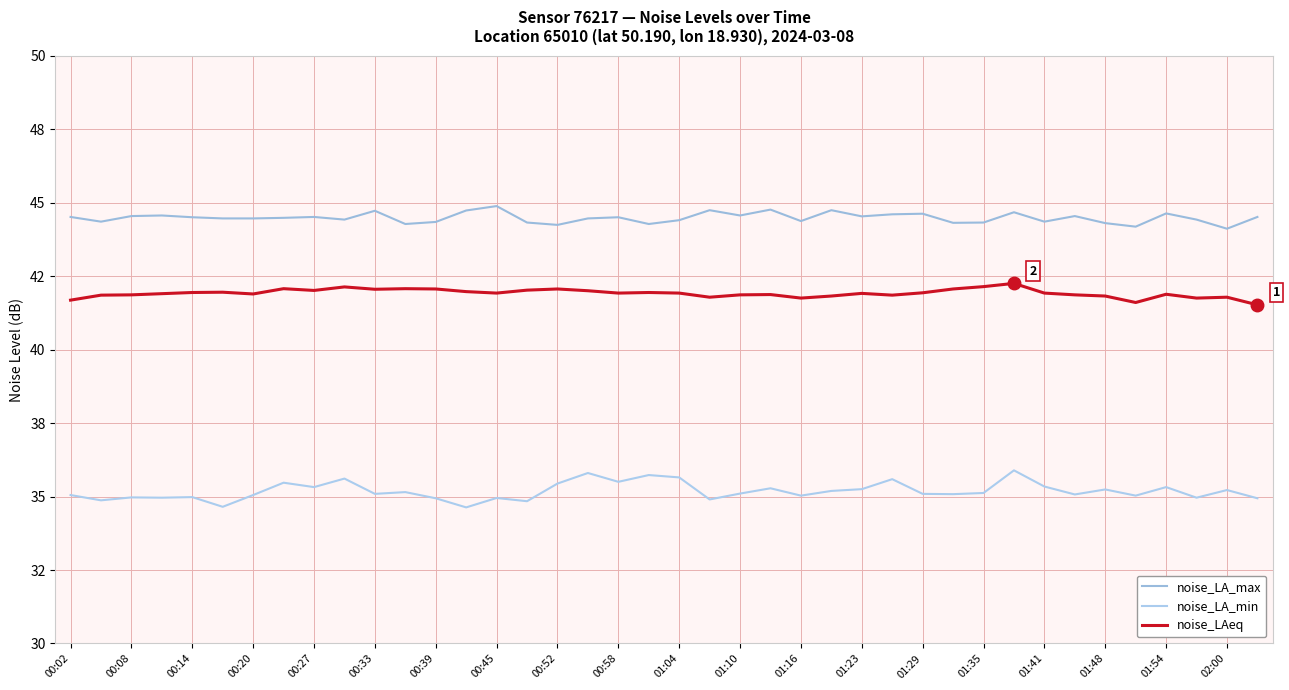

Which series has the largest total across all categories?

noise_LA_max